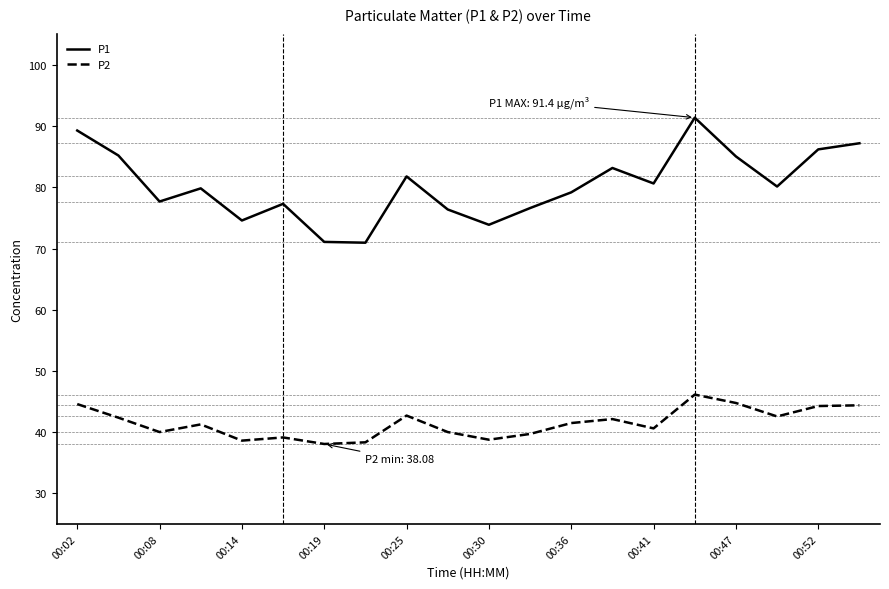

True or false: P2 and P1 cross at least once.

False